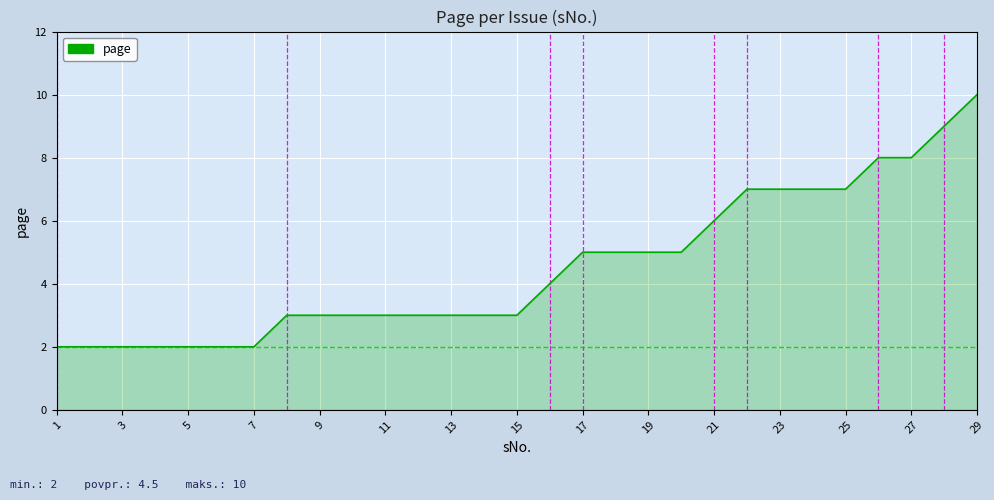

What is the greatest value displayed?

10